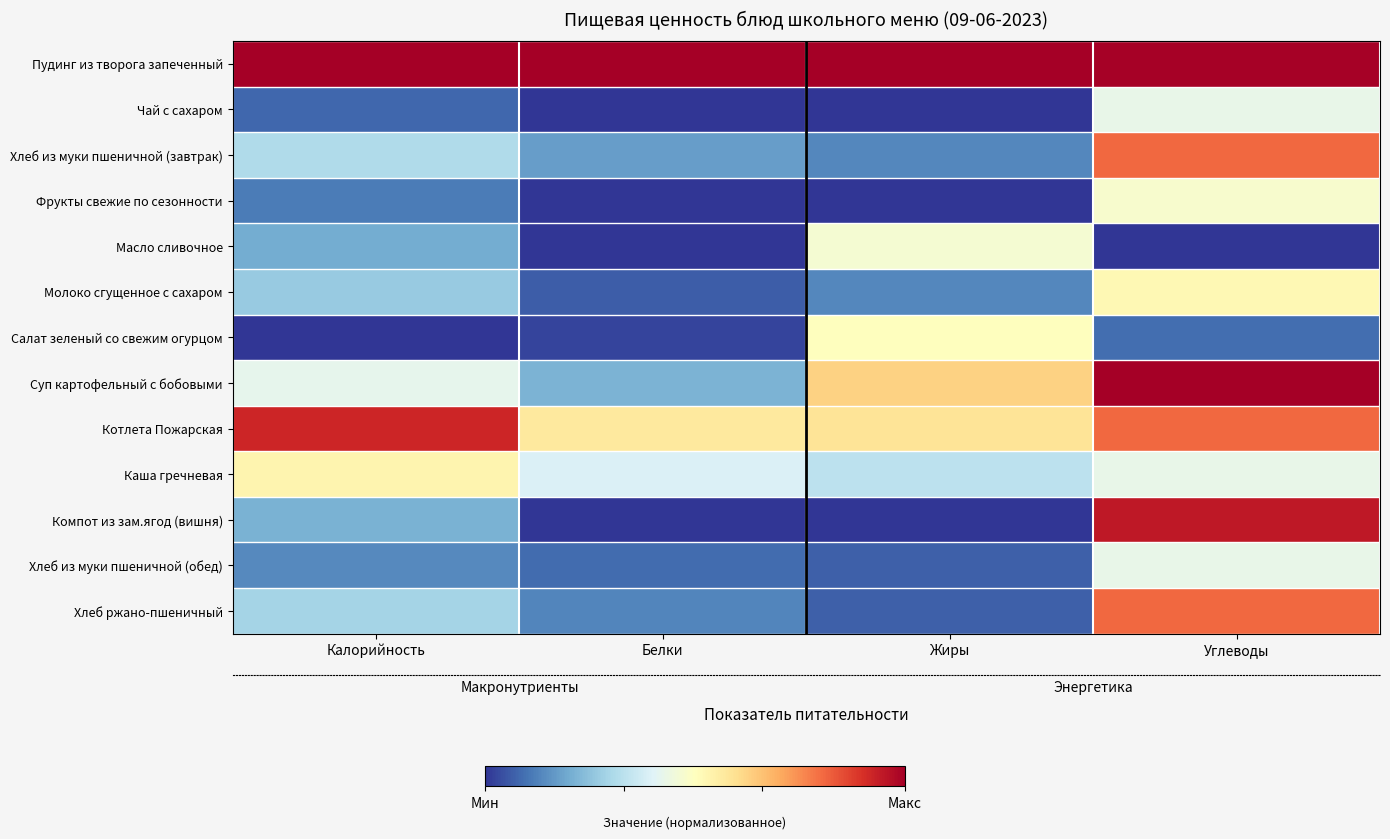

What is the highest value of the Масло сливочное series?

0.5